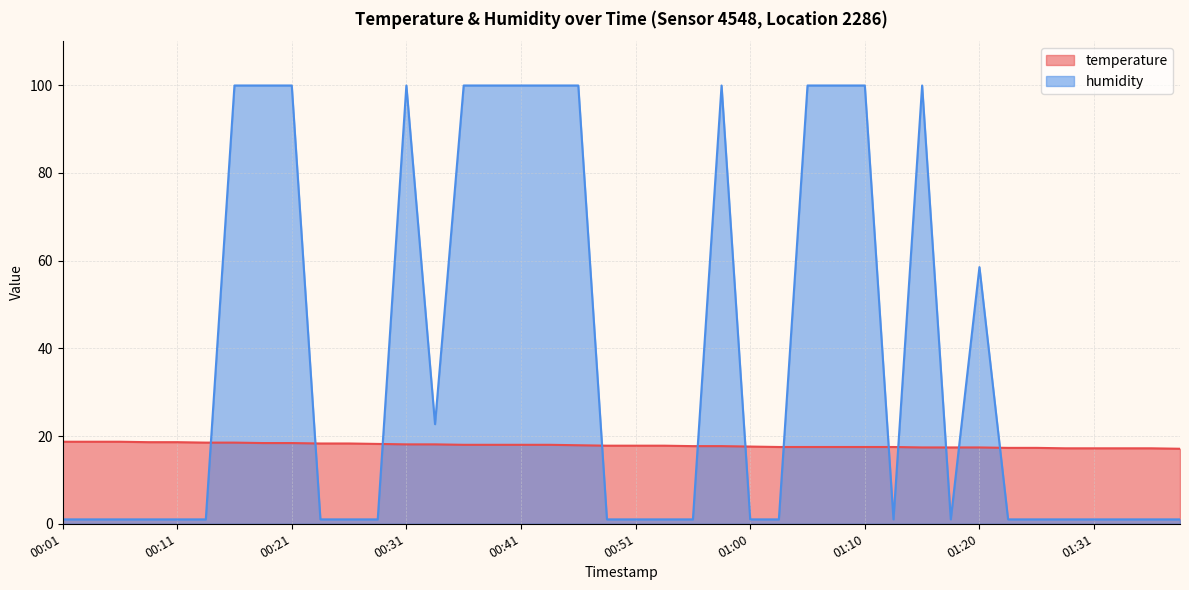

Which series has the widest spread of values?

humidity